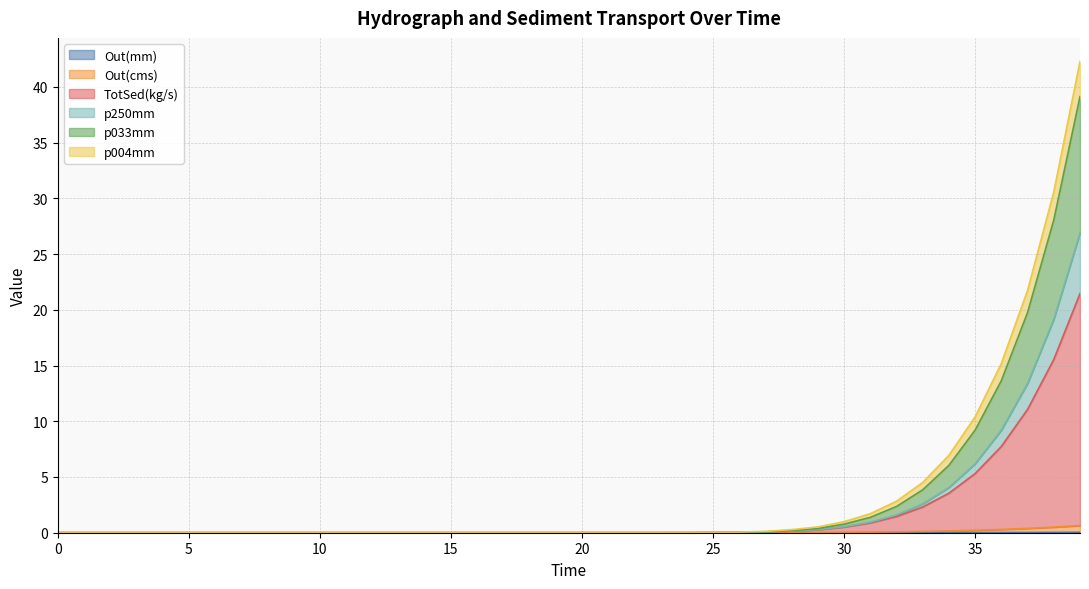

True or false: Out(mm) and p033mm intersect in this chart.

False